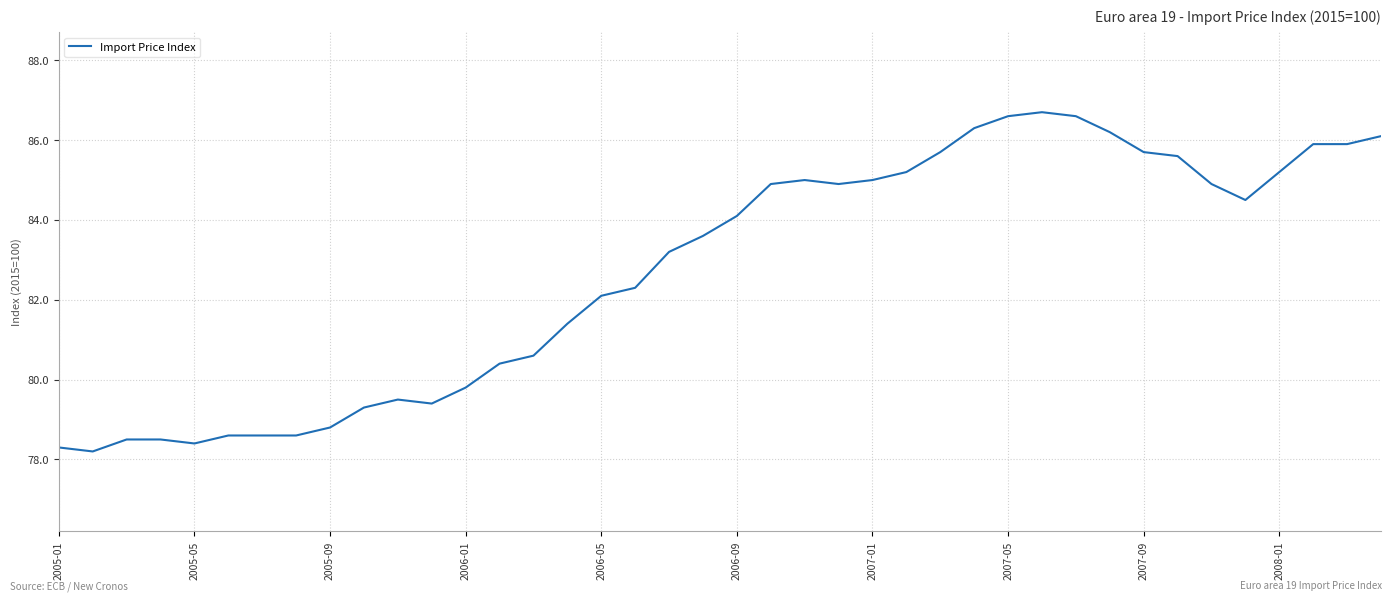

What is the smallest value displayed?

78.2